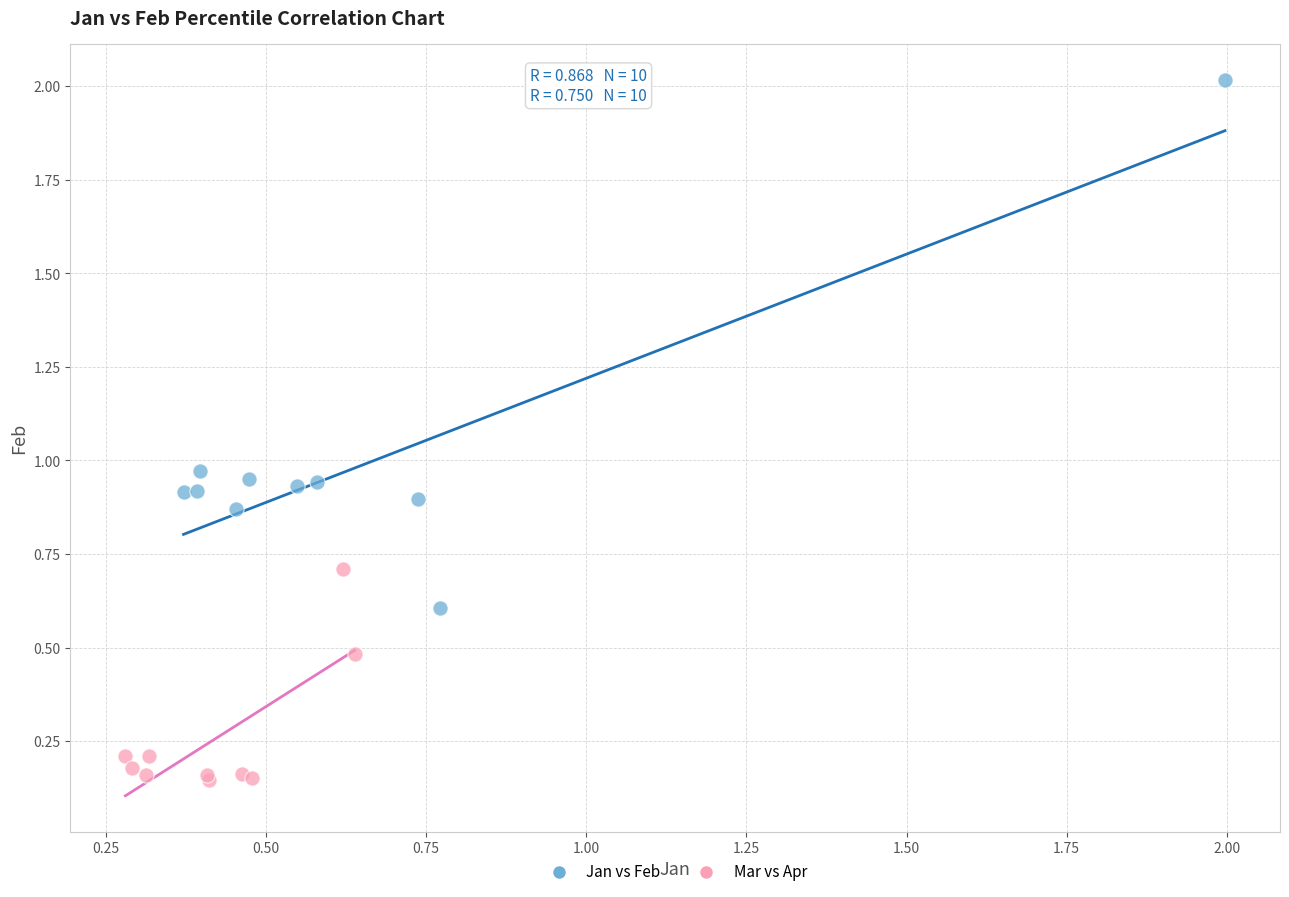

Which series reaches the minimum Y coordinate?

Mar vs Apr